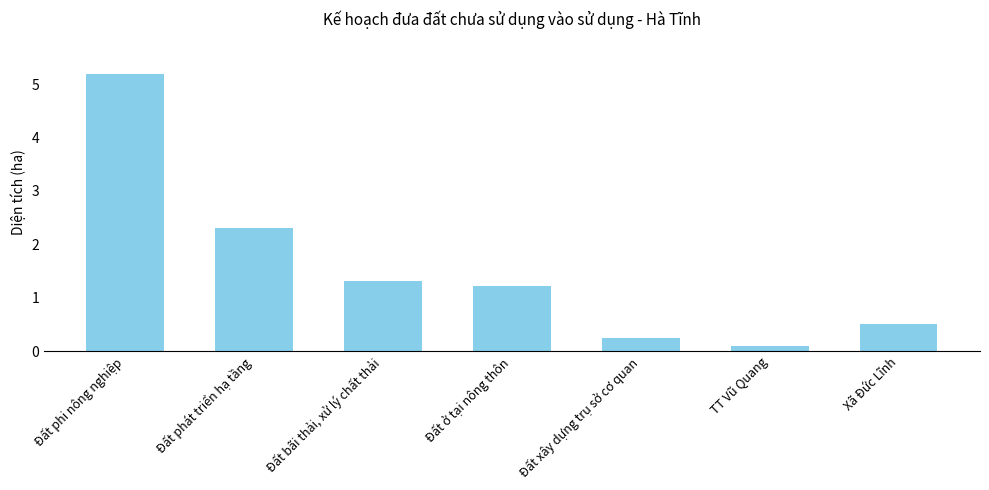

Count the number of categories in the chart.

7